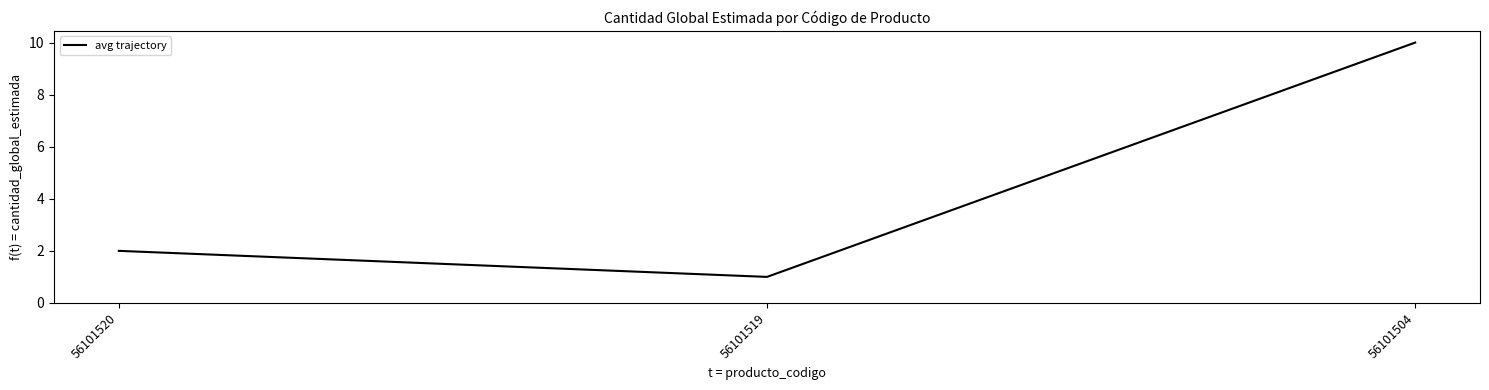

What is the minimum value shown in the chart?

1